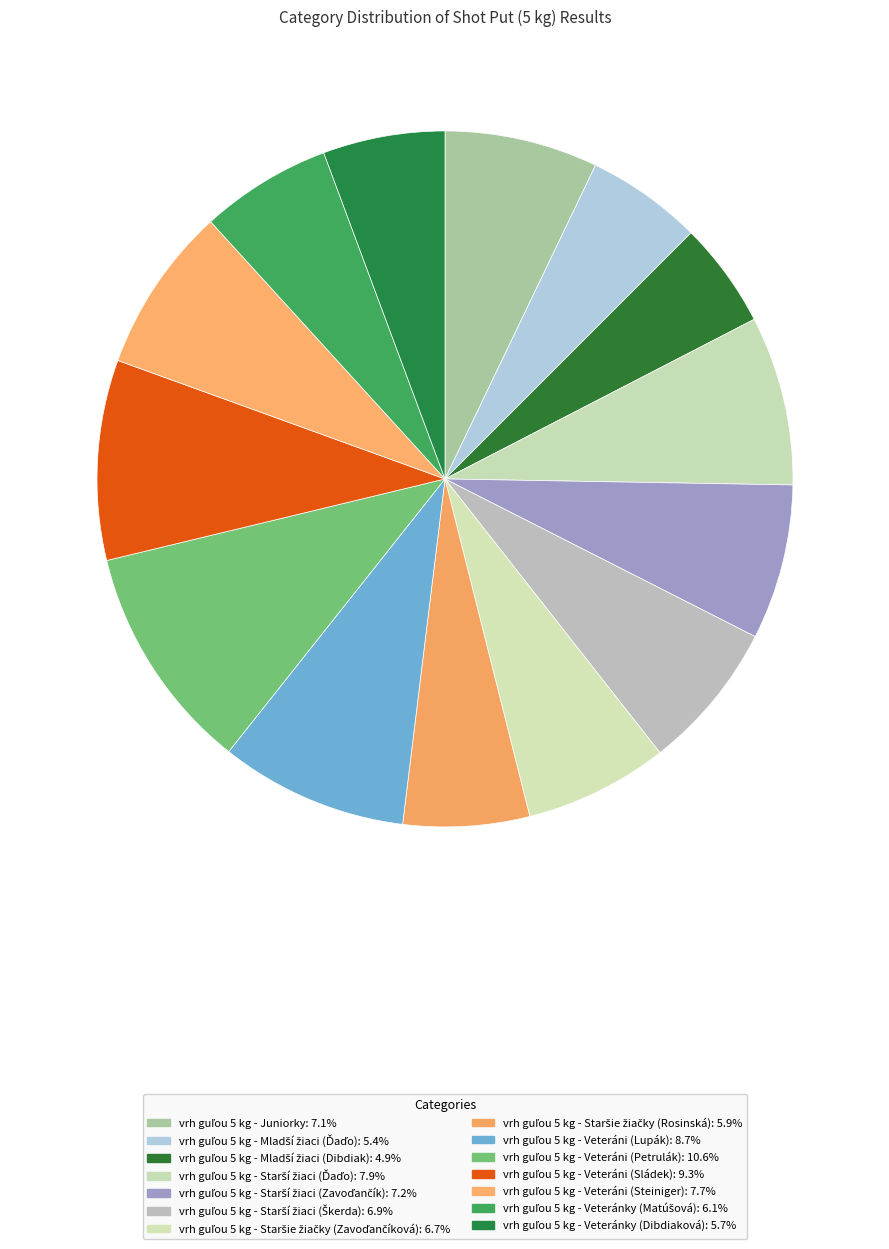

Is there a majority slice in this chart?

No